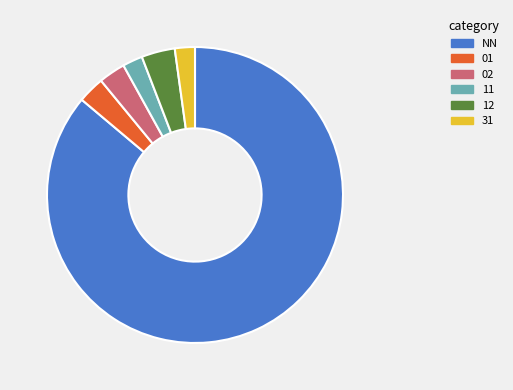

What is the ratio of the value at 01 to the value at 02?

1.0